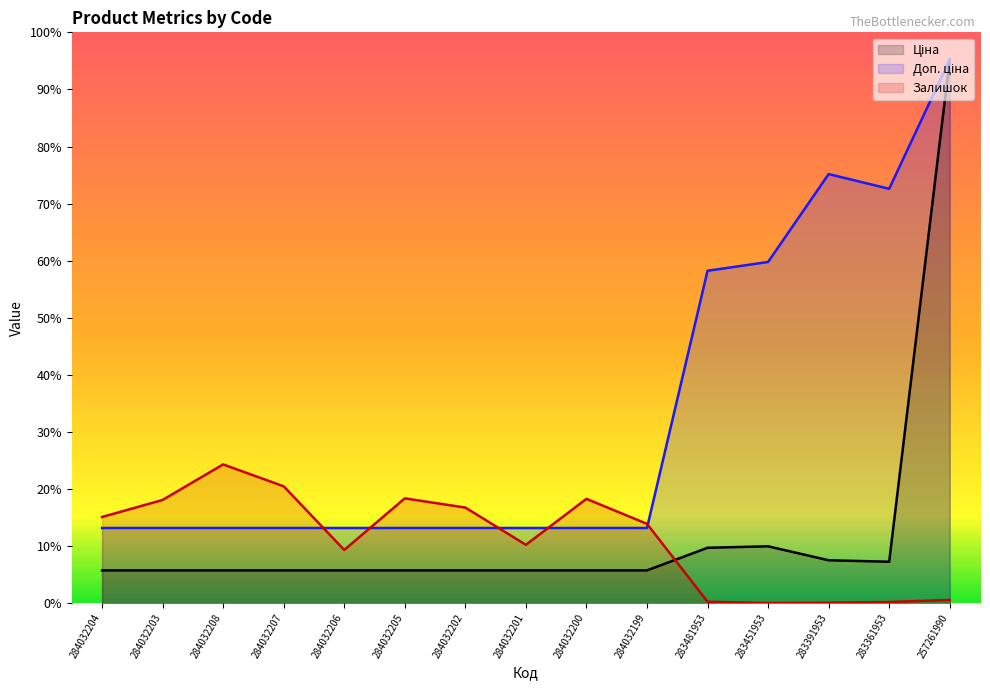

Is the value of Доп. ціна at 283391953 greater than the value of Ціна at 284032203?

Yes